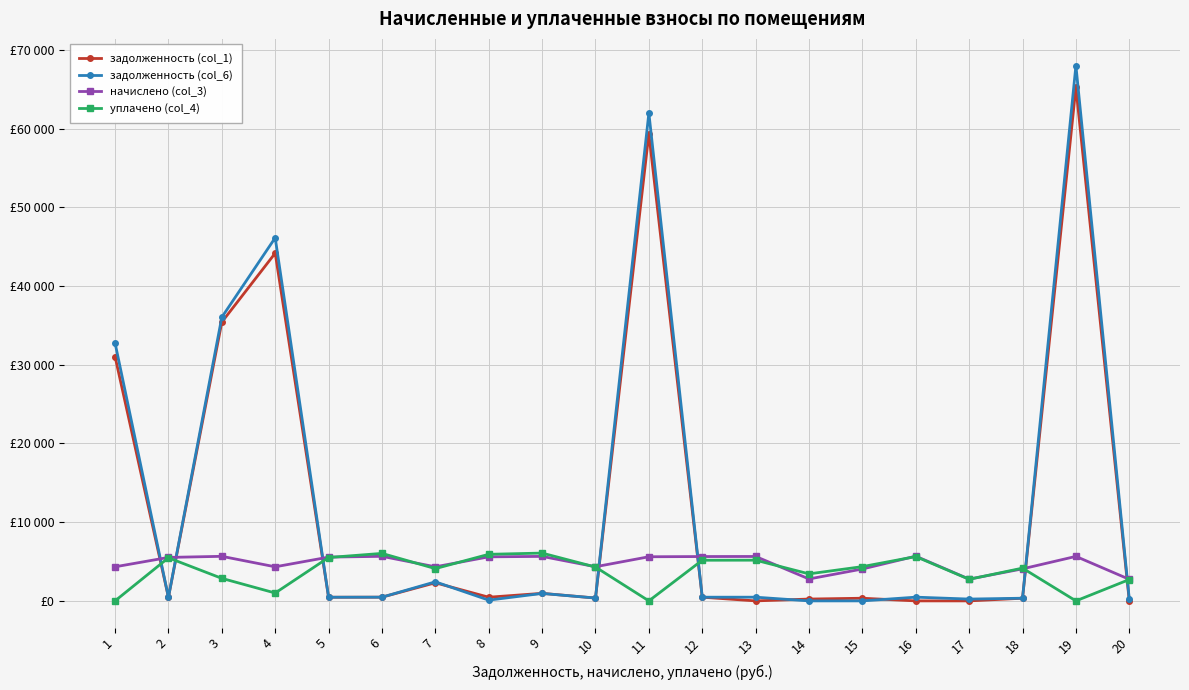

Which series has the largest total across all categories?

задолженность (col_6)